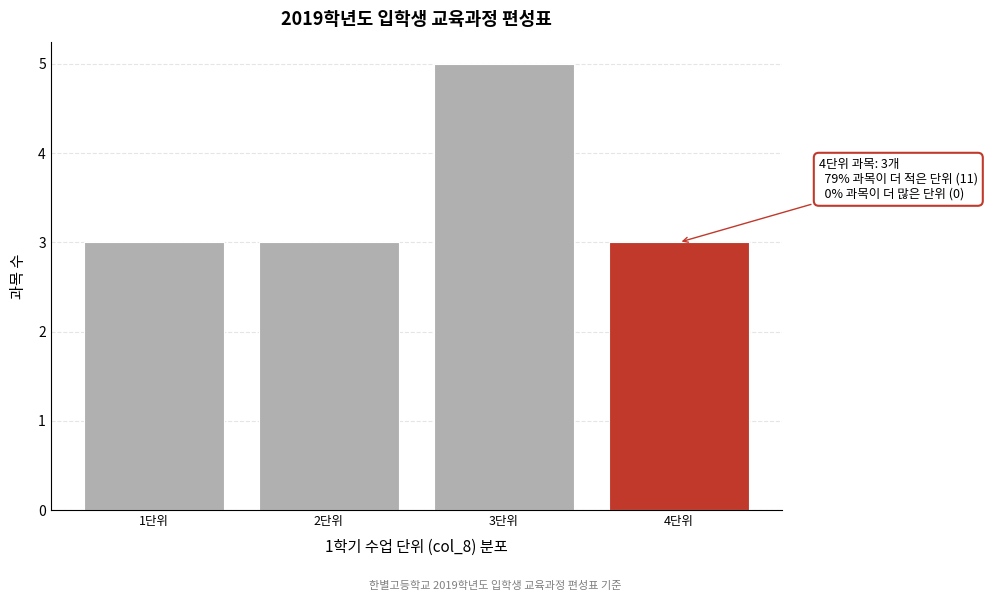

Reading right to left, transcribe all the data shown in this chart.

3	5	3	3